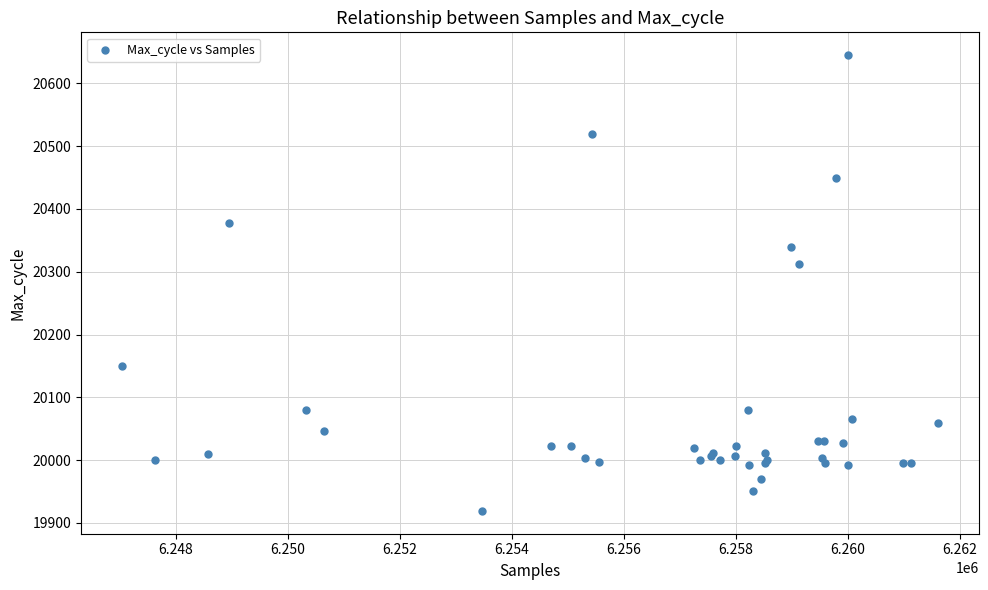

What Y value in the scatter plot is closest to 20282?

20312